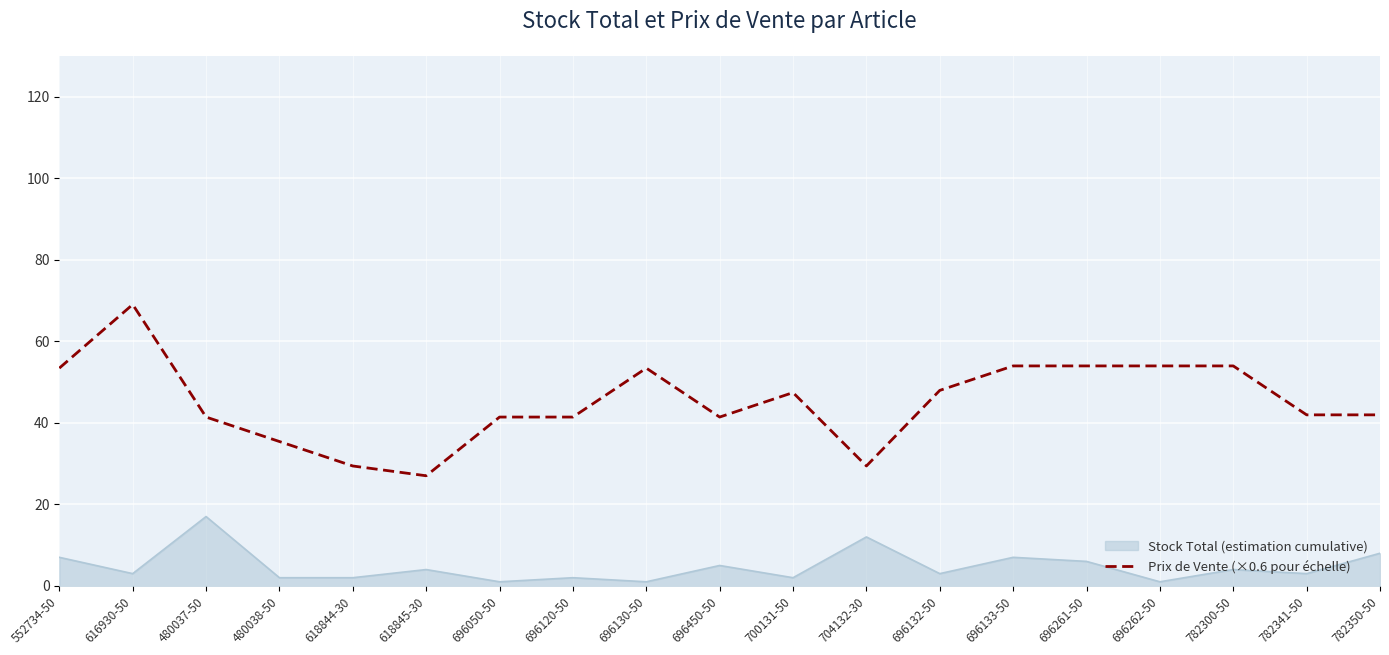

What position from the left is 696261-50?

15